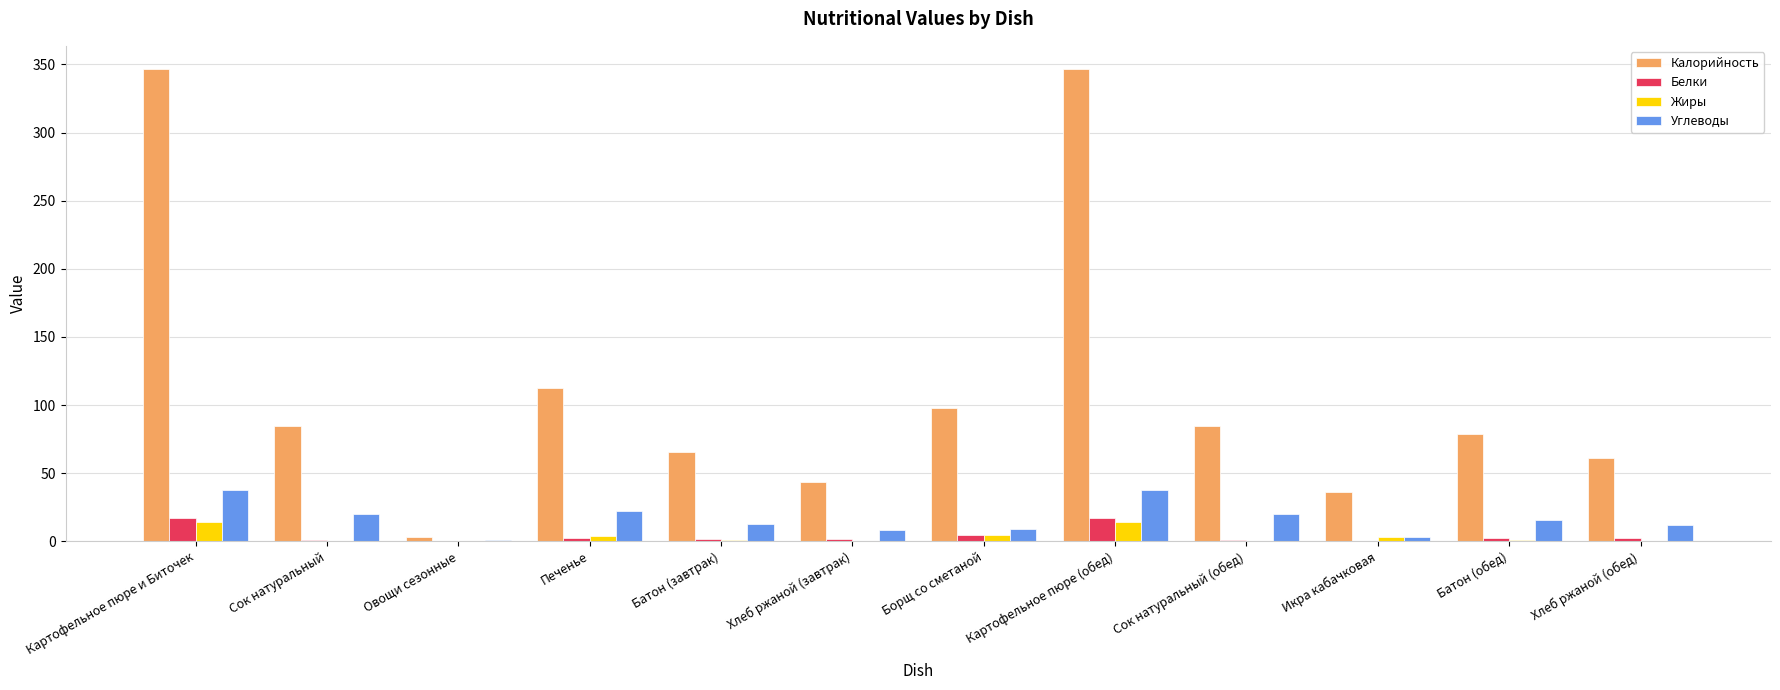

Where is Калорийность nearest to the value 174?

Печенье